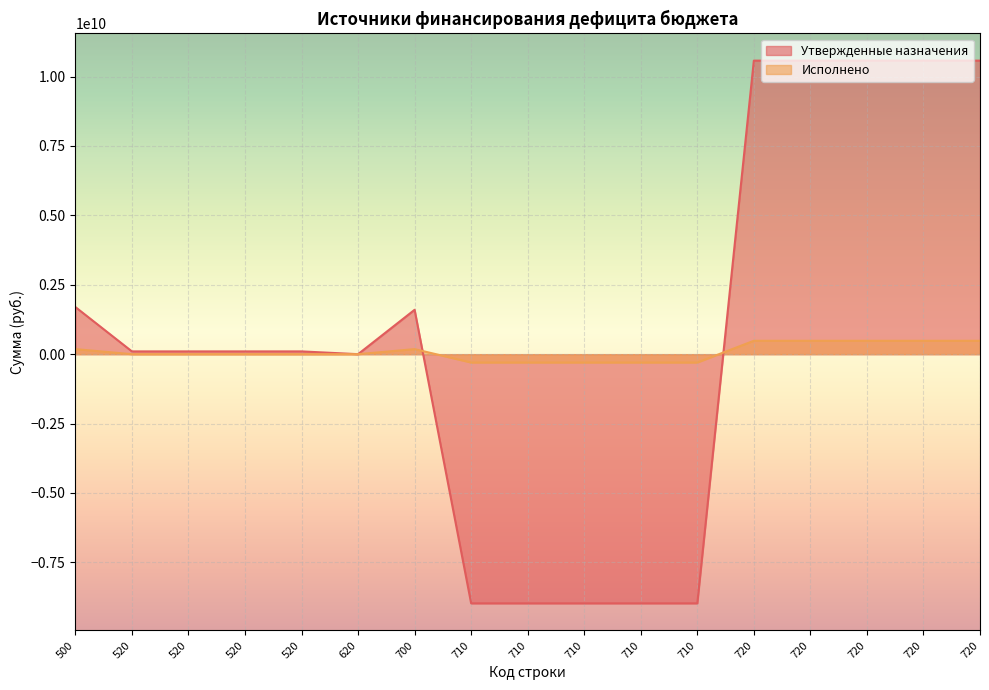

True or false: Утвержденные назначения and Исполнено cross at least once.

True